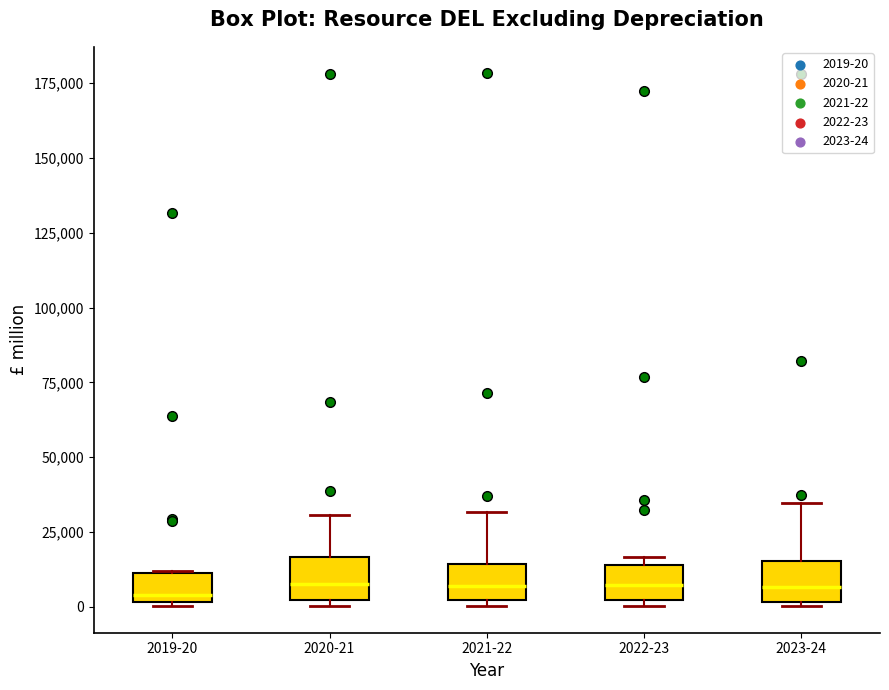

Where is the lower edge of the box for 2021-22 on the y-axis? The values are not printed on the chart, so give them approximately, as read against the axis.

0